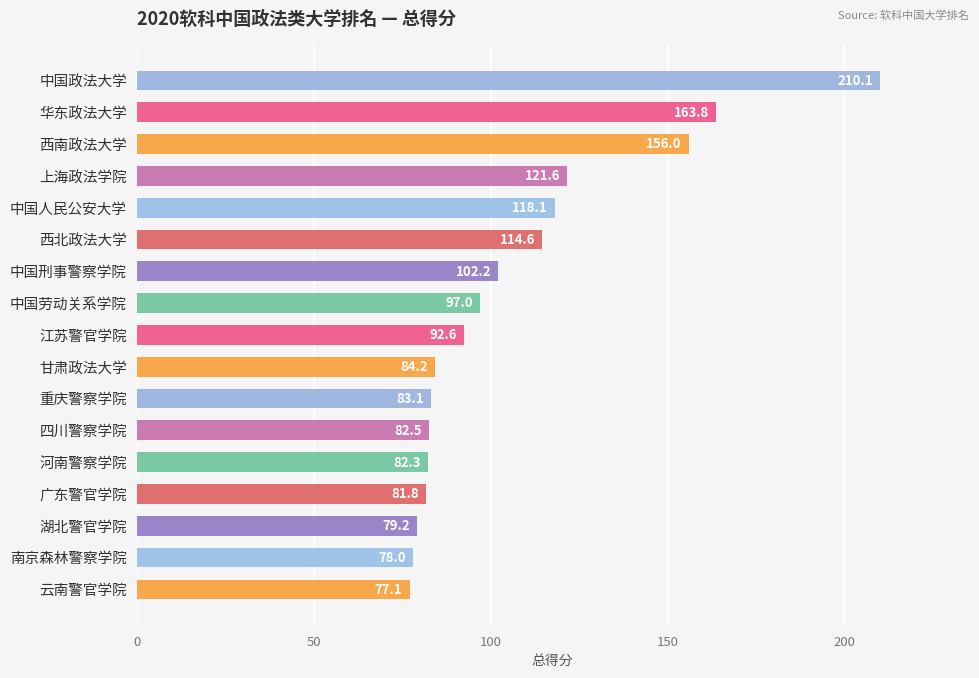

List the labels in order of value, largest first.

中国政法大学, 华东政法大学, 西南政法大学, 上海政法学院, 中国人民公安大学, 西北政法大学, 中国刑事警察学院, 中国劳动关系学院, 江苏警官学院, 甘肃政法大学, 重庆警察学院, 四川警察学院, 河南警察学院, 广东警官学院, 湖北警官学院, 南京森林警察学院, 云南警官学院